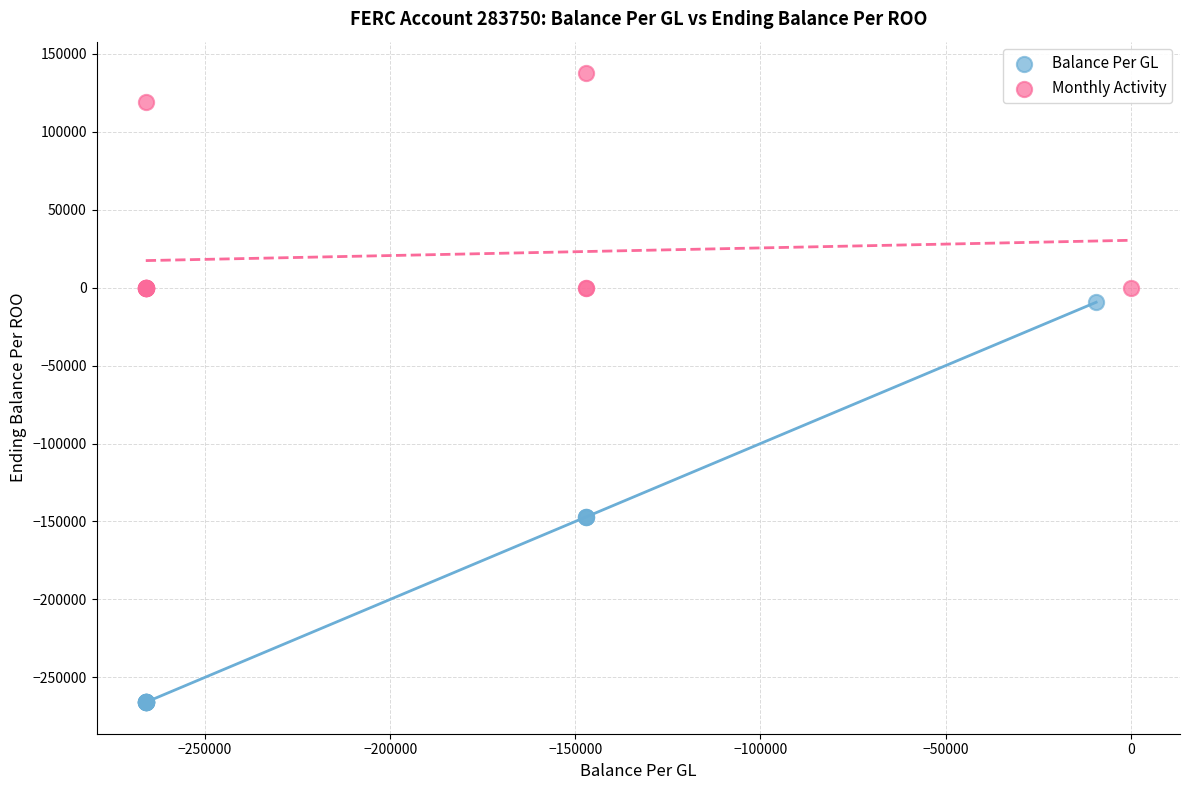

Which series reaches the maximum Y coordinate?

Monthly Activity